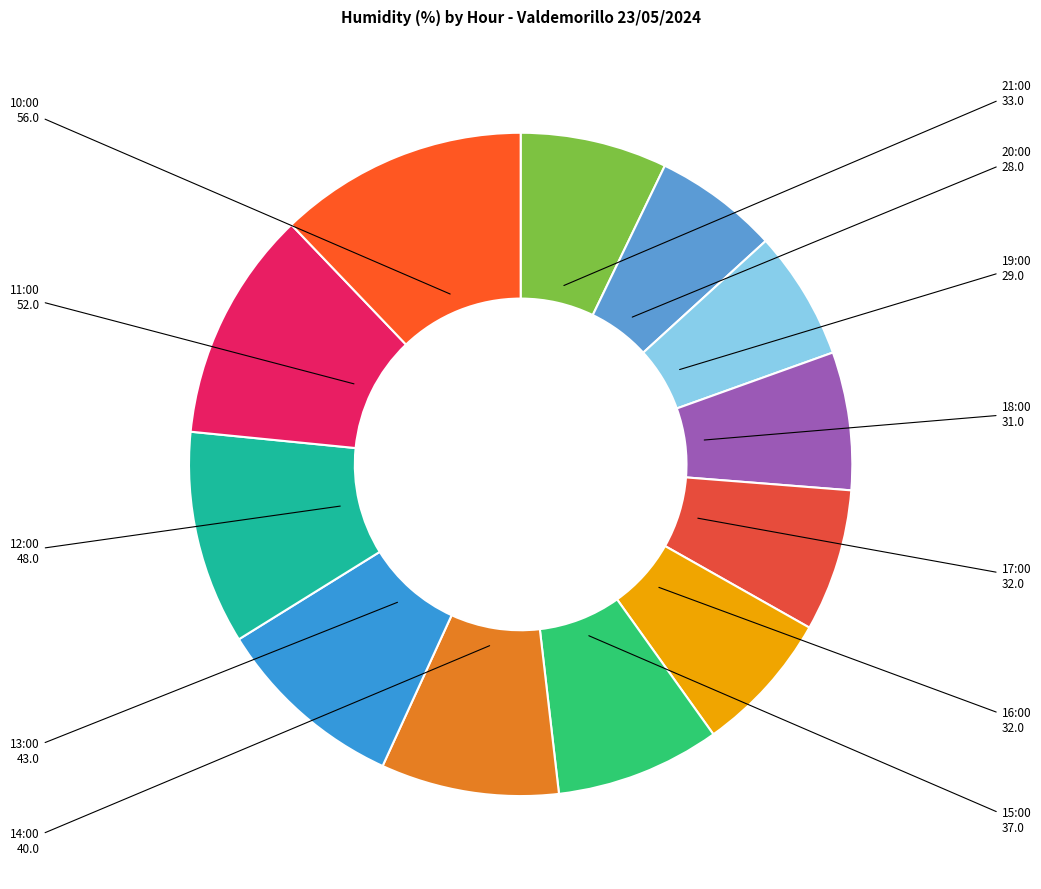

Count the number of slices in the pie.

12